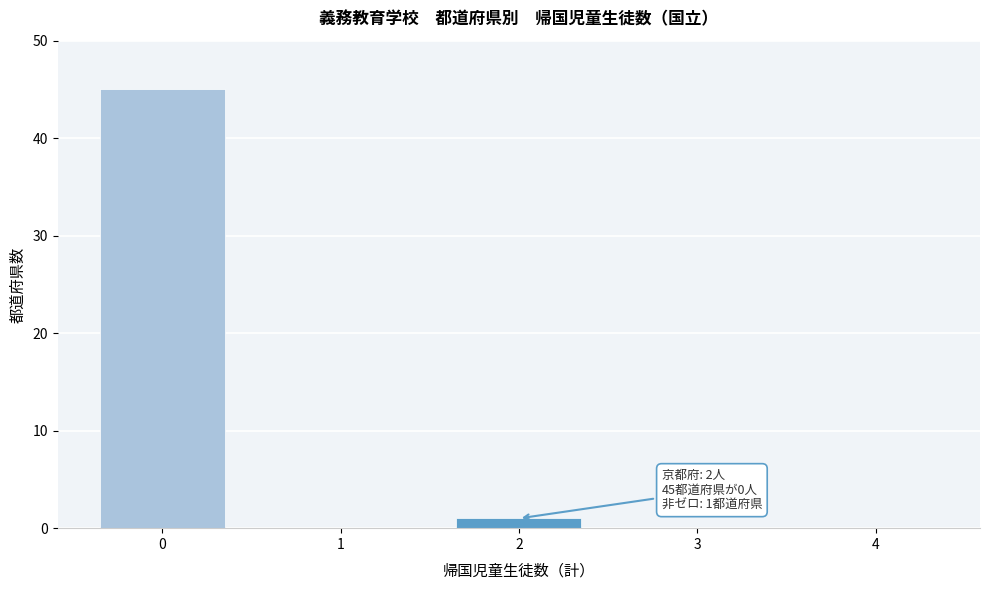

Reading left to right, transcribe all the data shown in this chart.

0=45	1=0	2=1	3=0	4=0